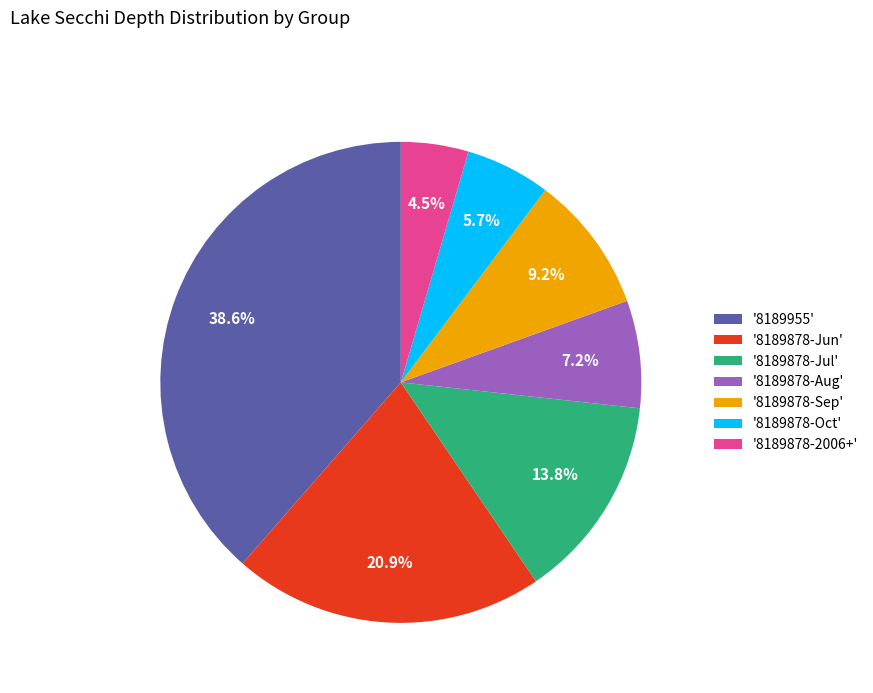

Between '8189878-Jul' and '8189955', which is larger?

'8189955'